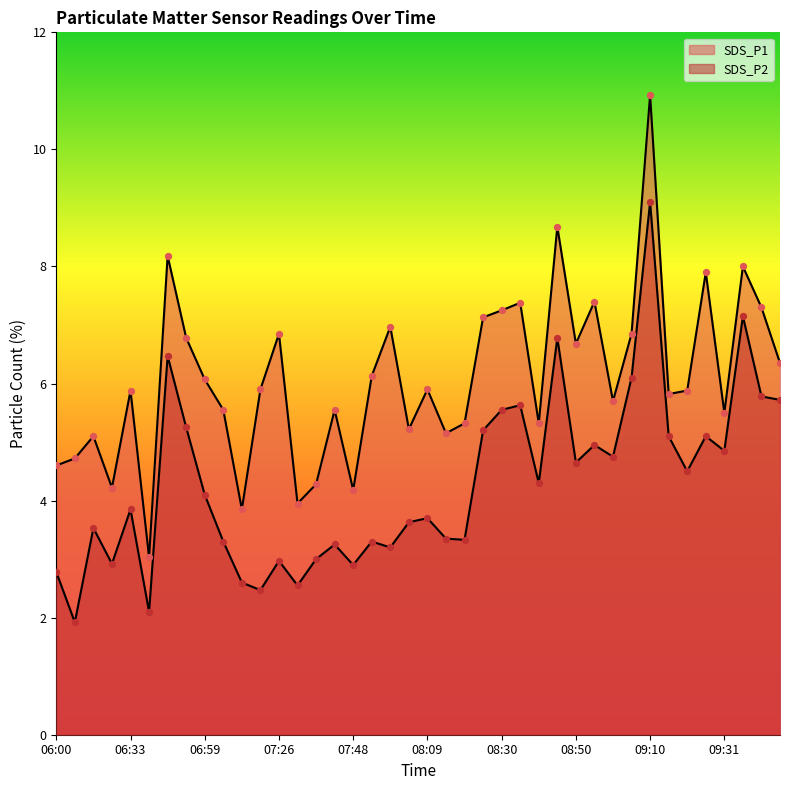

Which series has the largest total across all categories?

SDS_P1